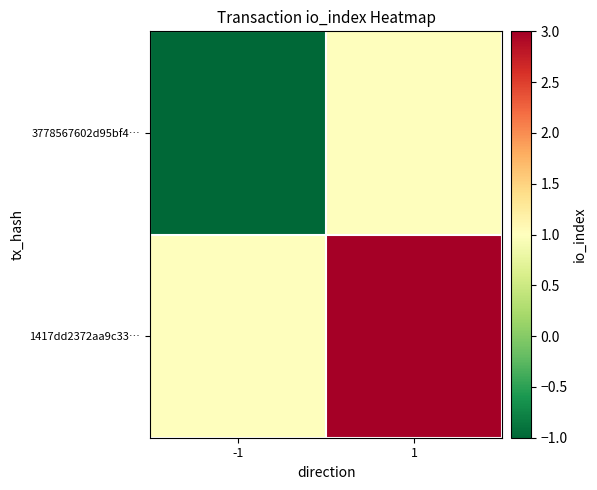

Between 1 and -1, which is larger?

1